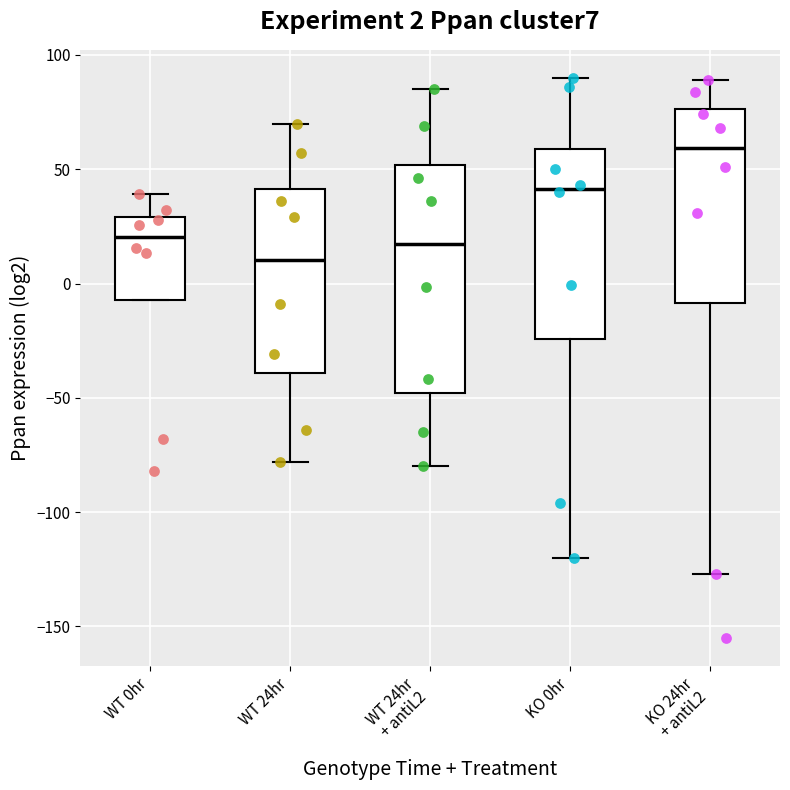

Which box's median line is the highest?

KO 24hr + antiL2